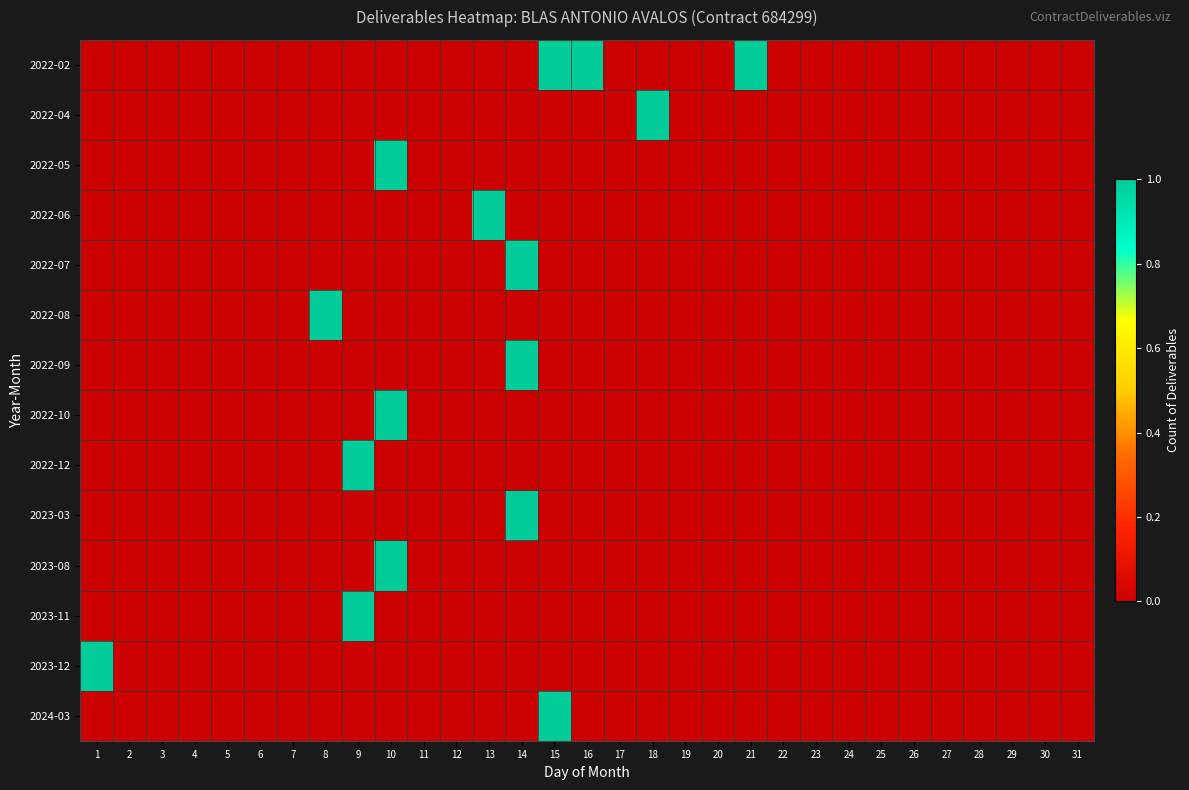

Reading right to left, transcribe all the data shown in this chart.

2022-02: 31=0	30=0	29=0	28=0	27=0	26=0	25=0	24=0	23=0	22=0	21=1	20=0	19=0	18=0	17=0	16=1	15=1	14=0	13=0	12=0	11=0	10=0	9=0	8=0	7=0	6=0	5=0	4=0	3=0	2=0	1=0
2022-04: 31=0	30=0	29=0	28=0	27=0	26=0	25=0	24=0	23=0	22=0	21=0	20=0	19=0	18=1	17=0	16=0	15=0	14=0	13=0	12=0	11=0	10=0	9=0	8=0	7=0	6=0	5=0	4=0	3=0	2=0	1=0
2022-05: 31=0	30=0	29=0	28=0	27=0	26=0	25=0	24=0	23=0	22=0	21=0	20=0	19=0	18=0	17=0	16=0	15=0	14=0	13=0	12=0	11=0	10=1	9=0	8=0	7=0	6=0	5=0	4=0	3=0	2=0	1=0
2022-06: 31=0	30=0	29=0	28=0	27=0	26=0	25=0	24=0	23=0	22=0	21=0	20=0	19=0	18=0	17=0	16=0	15=0	14=0	13=1	12=0	11=0	10=0	9=0	8=0	7=0	6=0	5=0	4=0	3=0	2=0	1=0
2022-07: 31=0	30=0	29=0	28=0	27=0	26=0	25=0	24=0	23=0	22=0	21=0	20=0	19=0	18=0	17=0	16=0	15=0	14=1	13=0	12=0	11=0	10=0	9=0	8=0	7=0	6=0	5=0	4=0	3=0	2=0	1=0
2022-08: 31=0	30=0	29=0	28=0	27=0	26=0	25=0	24=0	23=0	22=0	21=0	20=0	19=0	18=0	17=0	16=0	15=0	14=0	13=0	12=0	11=0	10=0	9=0	8=1	7=0	6=0	5=0	4=0	3=0	2=0	1=0
2022-09: 31=0	30=0	29=0	28=0	27=0	26=0	25=0	24=0	23=0	22=0	21=0	20=0	19=0	18=0	17=0	16=0	15=0	14=1	13=0	12=0	11=0	10=0	9=0	8=0	7=0	6=0	5=0	4=0	3=0	2=0	1=0
2022-10: 31=0	30=0	29=0	28=0	27=0	26=0	25=0	24=0	23=0	22=0	21=0	20=0	19=0	18=0	17=0	16=0	15=0	14=0	13=0	12=0	11=0	10=1	9=0	8=0	7=0	6=0	5=0	4=0	3=0	2=0	1=0
2022-12: 31=0	30=0	29=0	28=0	27=0	26=0	25=0	24=0	23=0	22=0	21=0	20=0	19=0	18=0	17=0	16=0	15=0	14=0	13=0	12=0	11=0	10=0	9=1	8=0	7=0	6=0	5=0	4=0	3=0	2=0	1=0
2023-03: 31=0	30=0	29=0	28=0	27=0	26=0	25=0	24=0	23=0	22=0	21=0	20=0	19=0	18=0	17=0	16=0	15=0	14=1	13=0	12=0	11=0	10=0	9=0	8=0	7=0	6=0	5=0	4=0	3=0	2=0	1=0
2023-08: 31=0	30=0	29=0	28=0	27=0	26=0	25=0	24=0	23=0	22=0	21=0	20=0	19=0	18=0	17=0	16=0	15=0	14=0	13=0	12=0	11=0	10=1	9=0	8=0	7=0	6=0	5=0	4=0	3=0	2=0	1=0
2023-11: 31=0	30=0	29=0	28=0	27=0	26=0	25=0	24=0	23=0	22=0	21=0	20=0	19=0	18=0	17=0	16=0	15=0	14=0	13=0	12=0	11=0	10=0	9=1	8=0	7=0	6=0	5=0	4=0	3=0	2=0	1=0
2023-12: 31=0	30=0	29=0	28=0	27=0	26=0	25=0	24=0	23=0	22=0	21=0	20=0	19=0	18=0	17=0	16=0	15=0	14=0	13=0	12=0	11=0	10=0	9=0	8=0	7=0	6=0	5=0	4=0	3=0	2=0	1=1
2024-03: 31=0	30=0	29=0	28=0	27=0	26=0	25=0	24=0	23=0	22=0	21=0	20=0	19=0	18=0	17=0	16=0	15=1	14=0	13=0	12=0	11=0	10=0	9=0	8=0	7=0	6=0	5=0	4=0	3=0	2=0	1=0